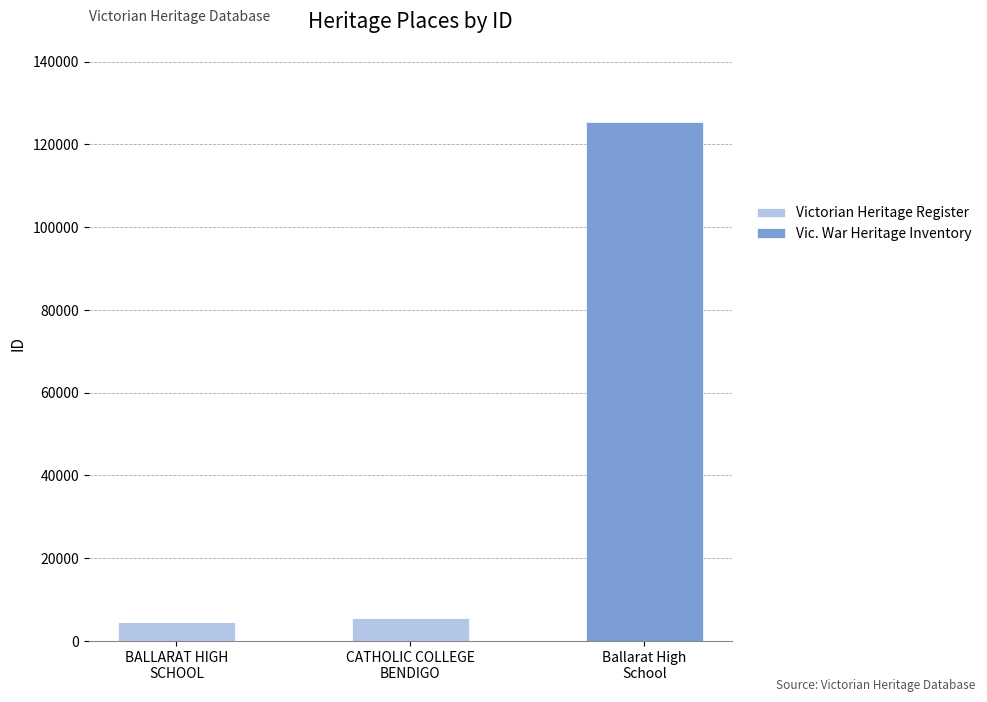

What is the maximum value for Victorian Heritage Register?

5467